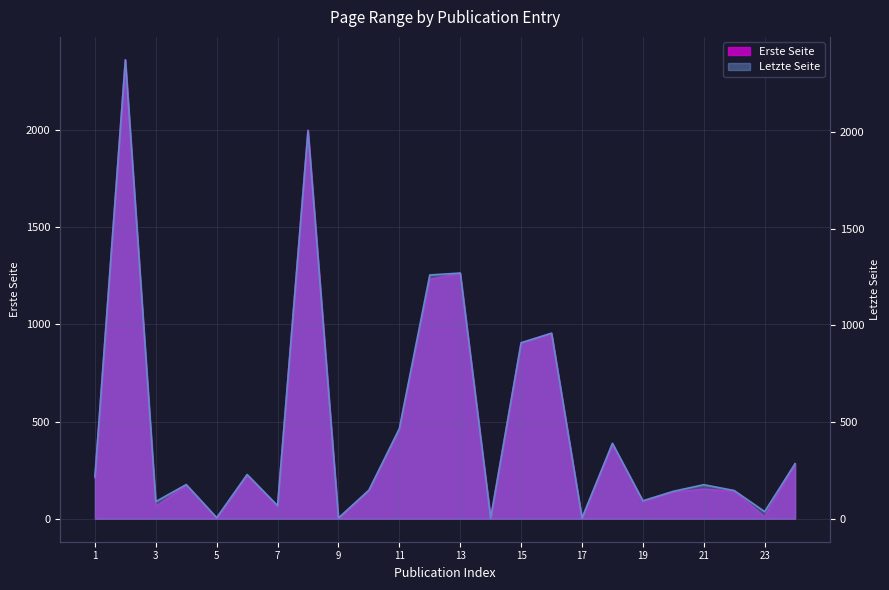

What value does the Letzte Seite series have at 5?

6